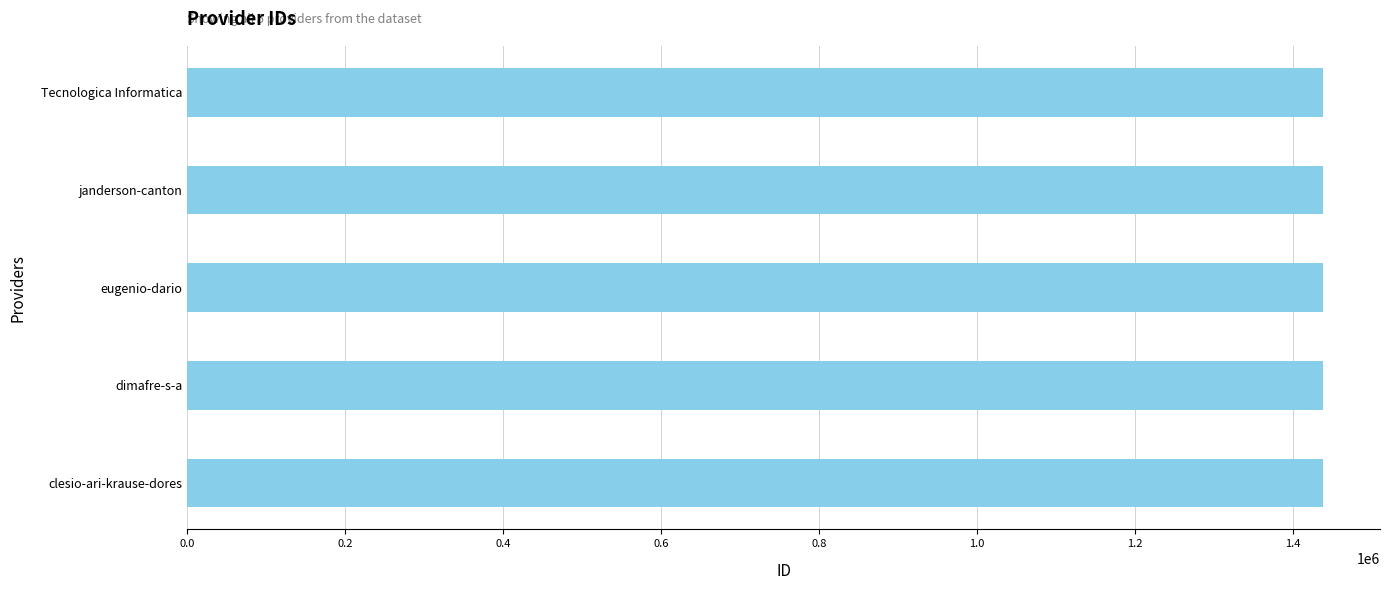

What is the maximum value shown in the chart?

1438444